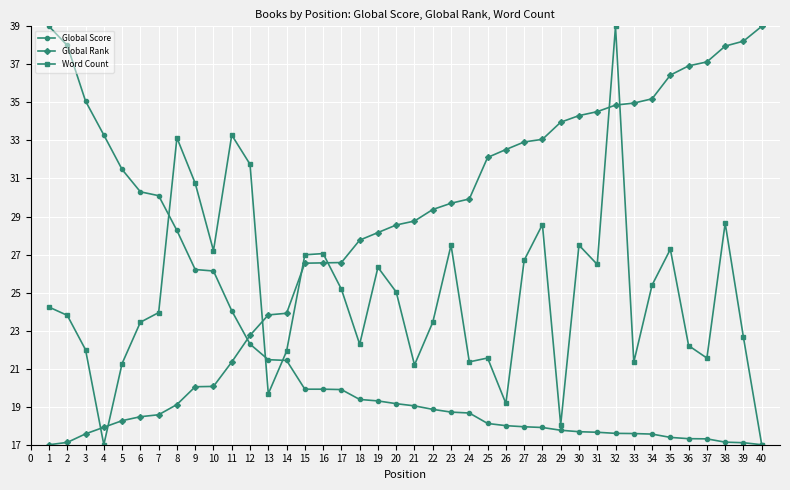

True or false: Global Score has a value of 18.0 at 26.

True